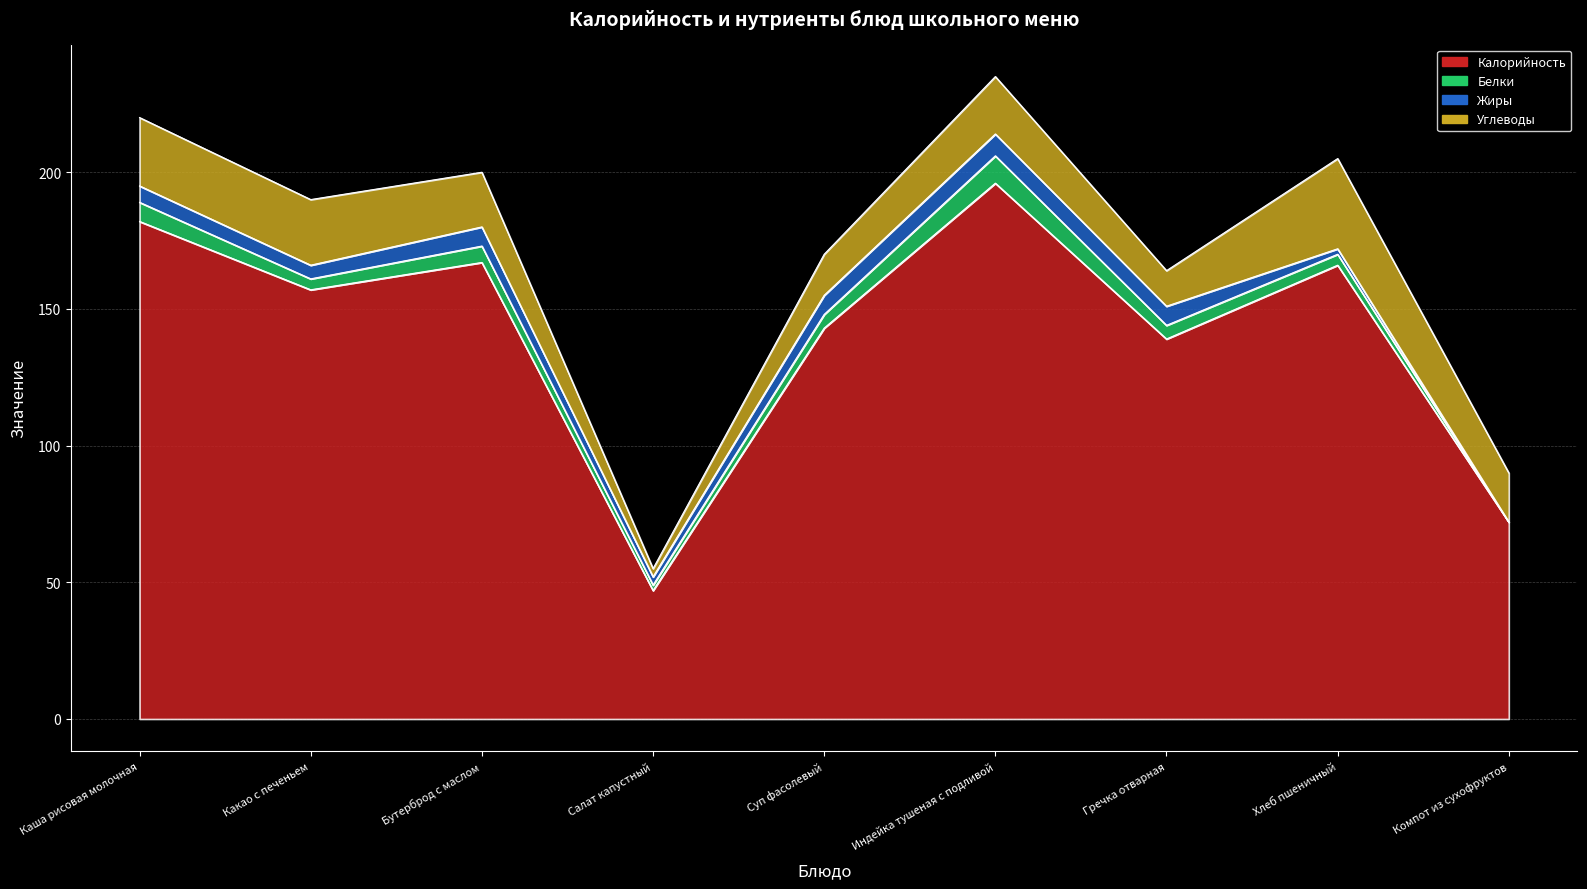

True or false: Жиры has more than 2 points higher than both neighbors.

False